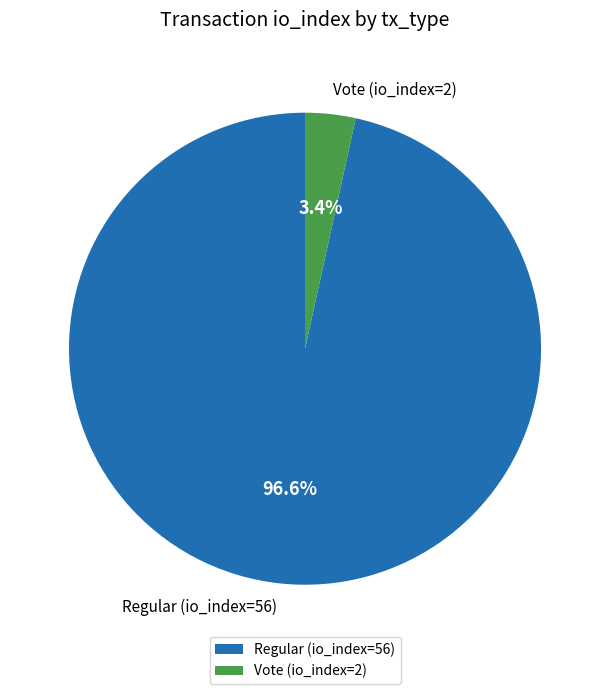

To the nearest percent, what is the combined percentage of Regular (io_index=56) and Vote (io_index=2)?

100%